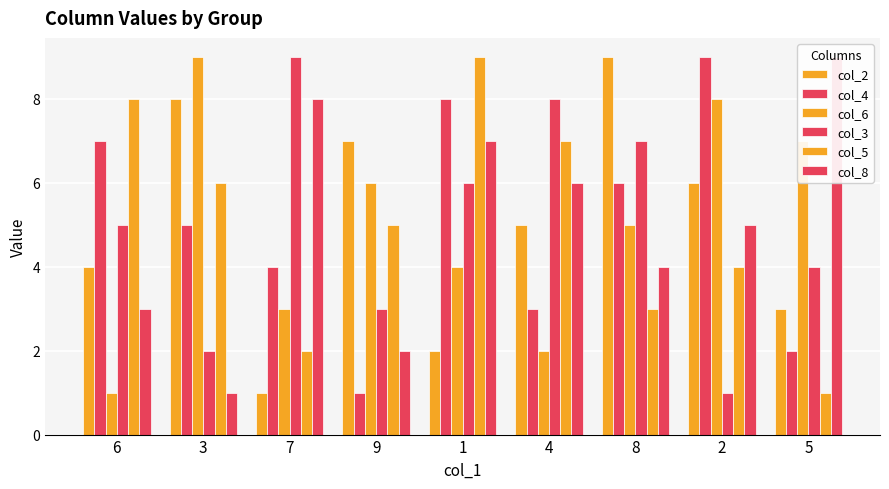

What are all the series names shown in the legend?

col_2, col_4, col_6, col_3, col_5, col_8